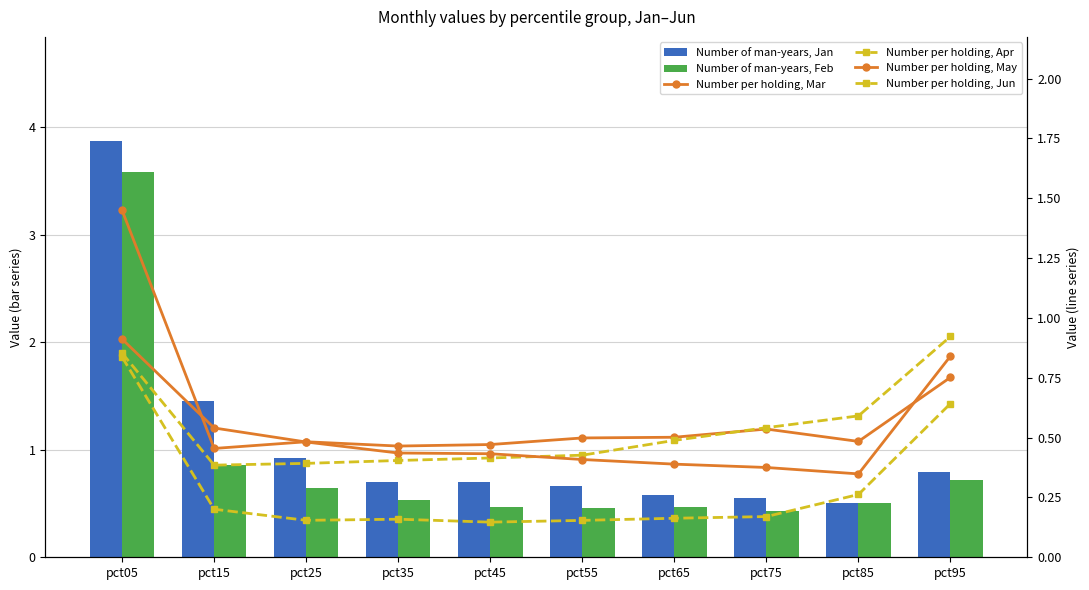

What is the value of the Number per holding, Jun bar at the 2nd from the left?

0.2